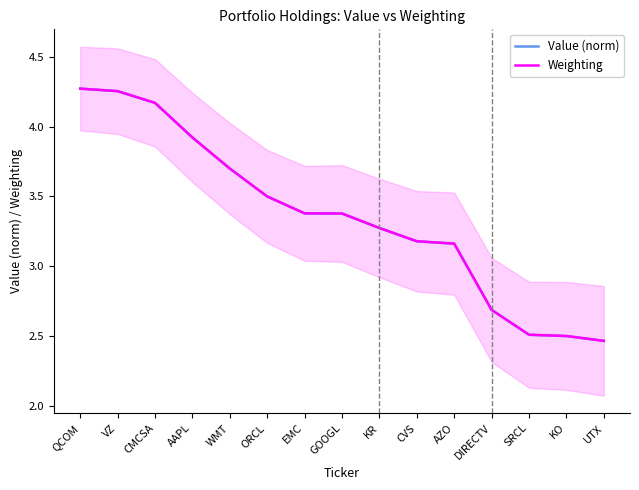

List the labels in order of Weighting value, smallest first.

UTX, KO, SRCL, DIRECTV, AZO, CVS, KR, GOOGL, EMC, ORCL, WMT, AAPL, CMCSA, VZ, QCOM